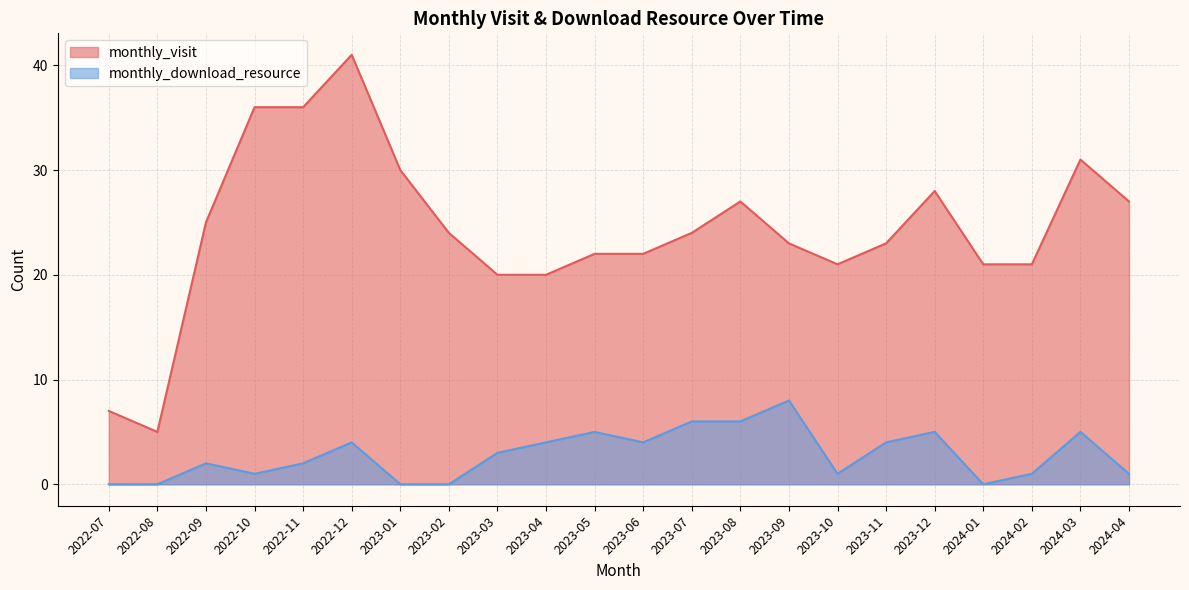

How many lines are shown in the chart?

2